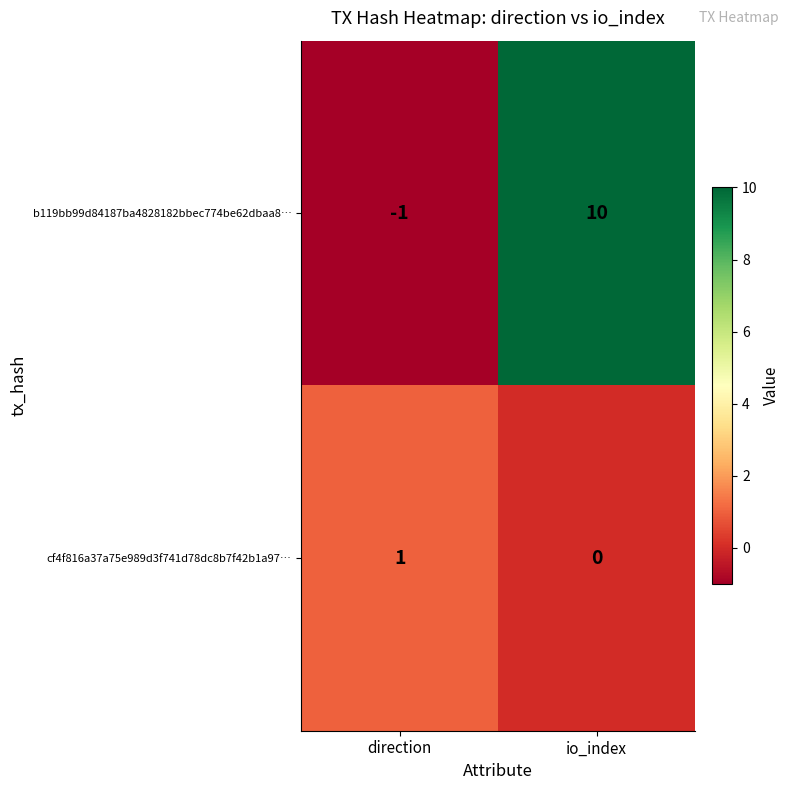

At which label does cf4f816a37a75e989d3f741d78dc8b7f42b1a97… reach its peak?

direction